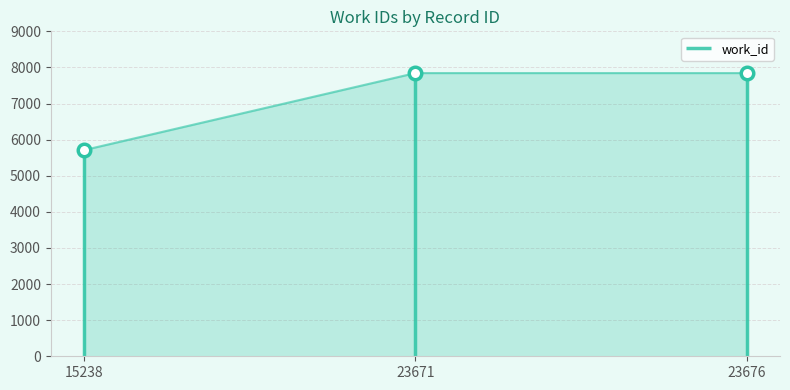

What is the minimum value shown in the chart?

5710